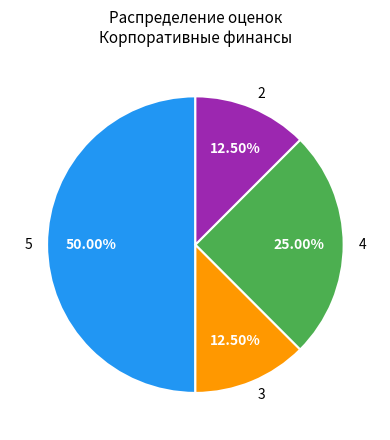

Does 4 account for over 50% of the chart?

No